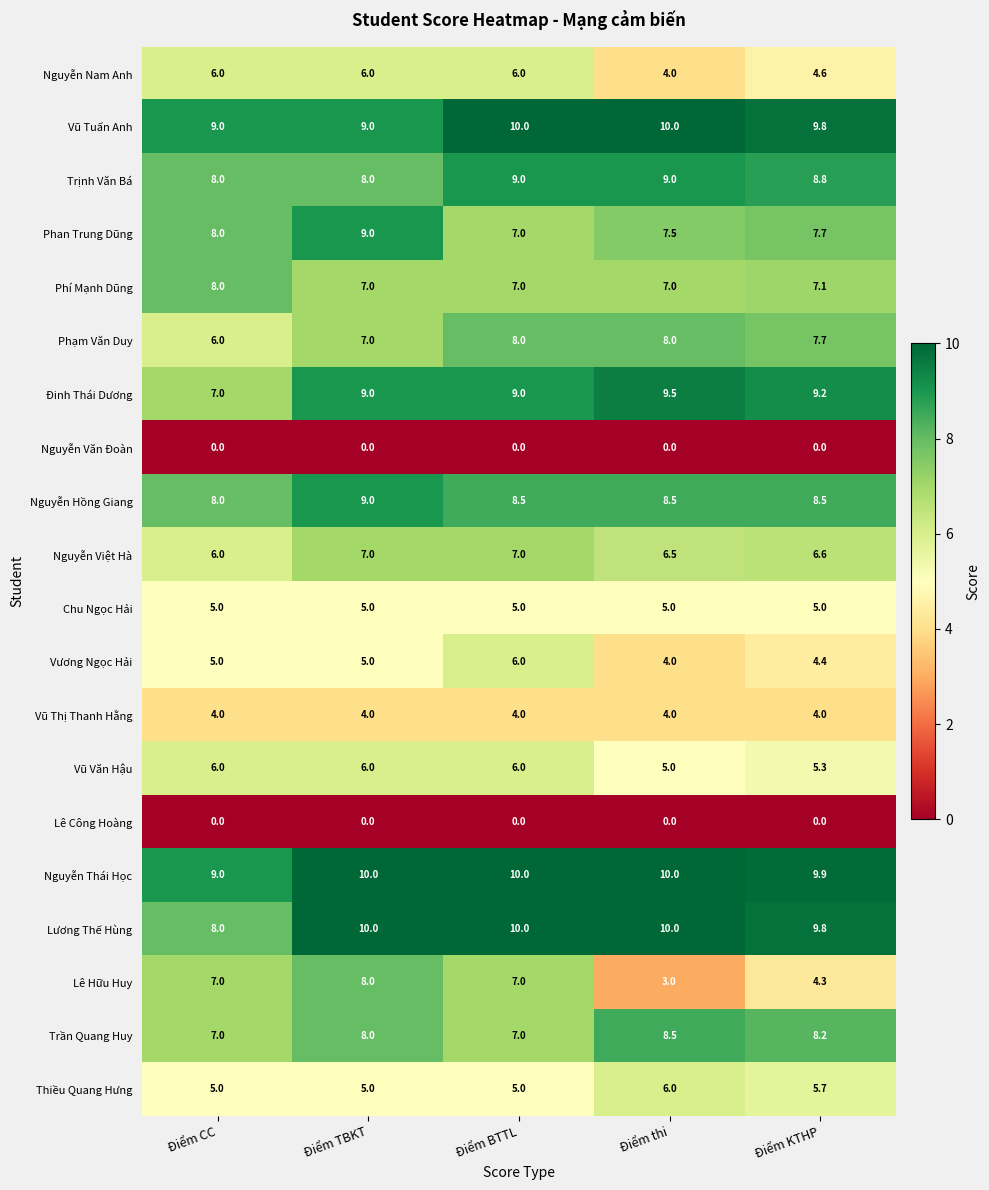

The Chu Ngọc Hải series shows 5.0 at Điểm CC. True or false?

True